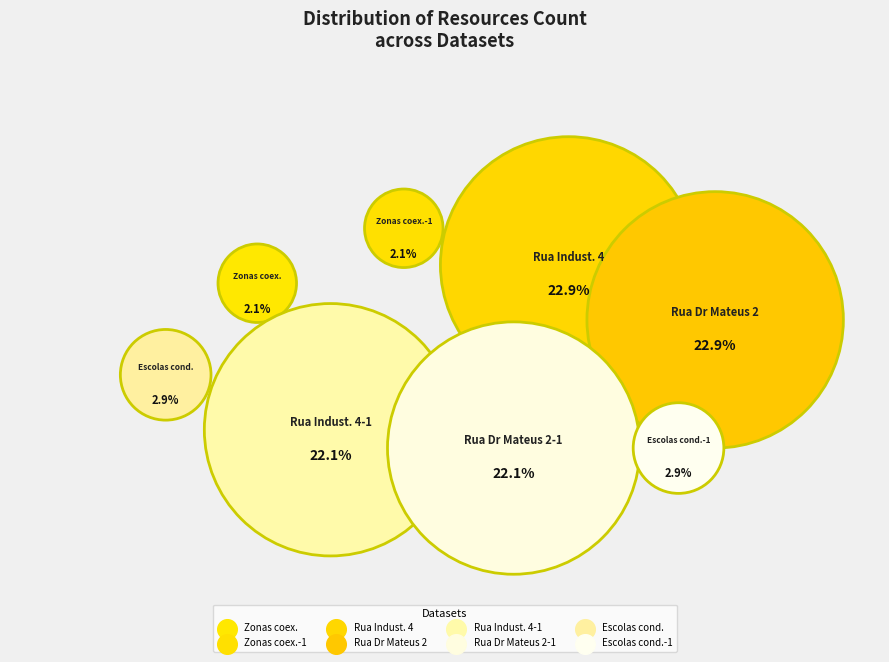

Does Zonas de coexistencia-1 represent more than half of the total?

No